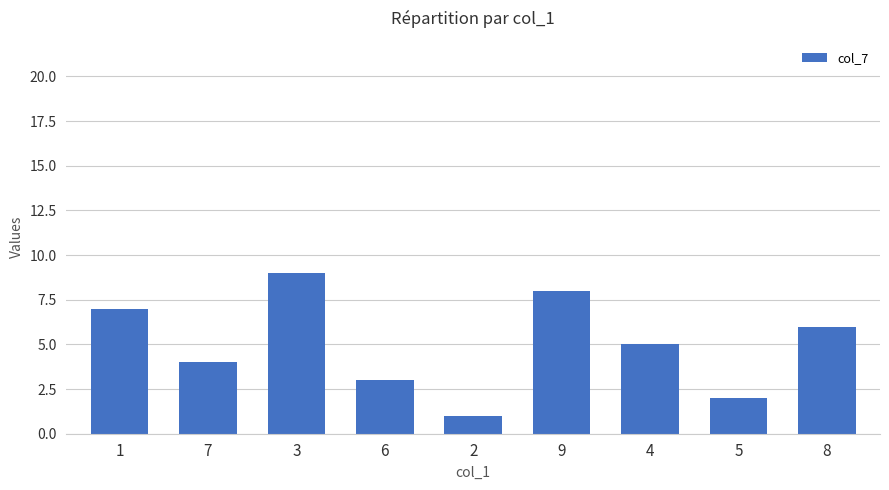

How many bars are there in total?

9